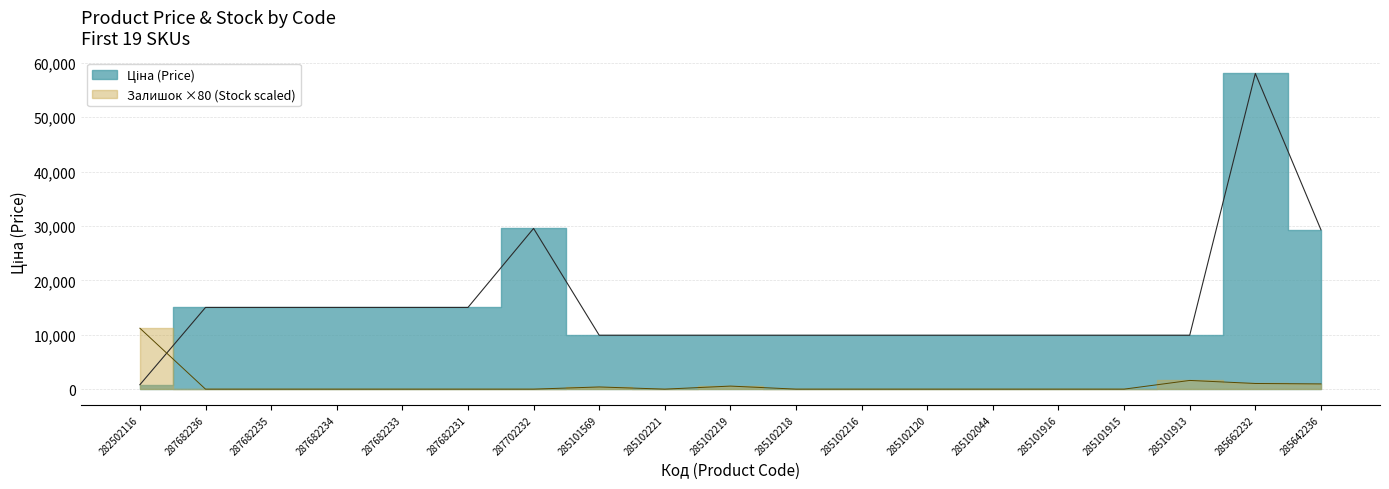

What is the difference between the second highest and minimum values in the Залишок series?

1600.0